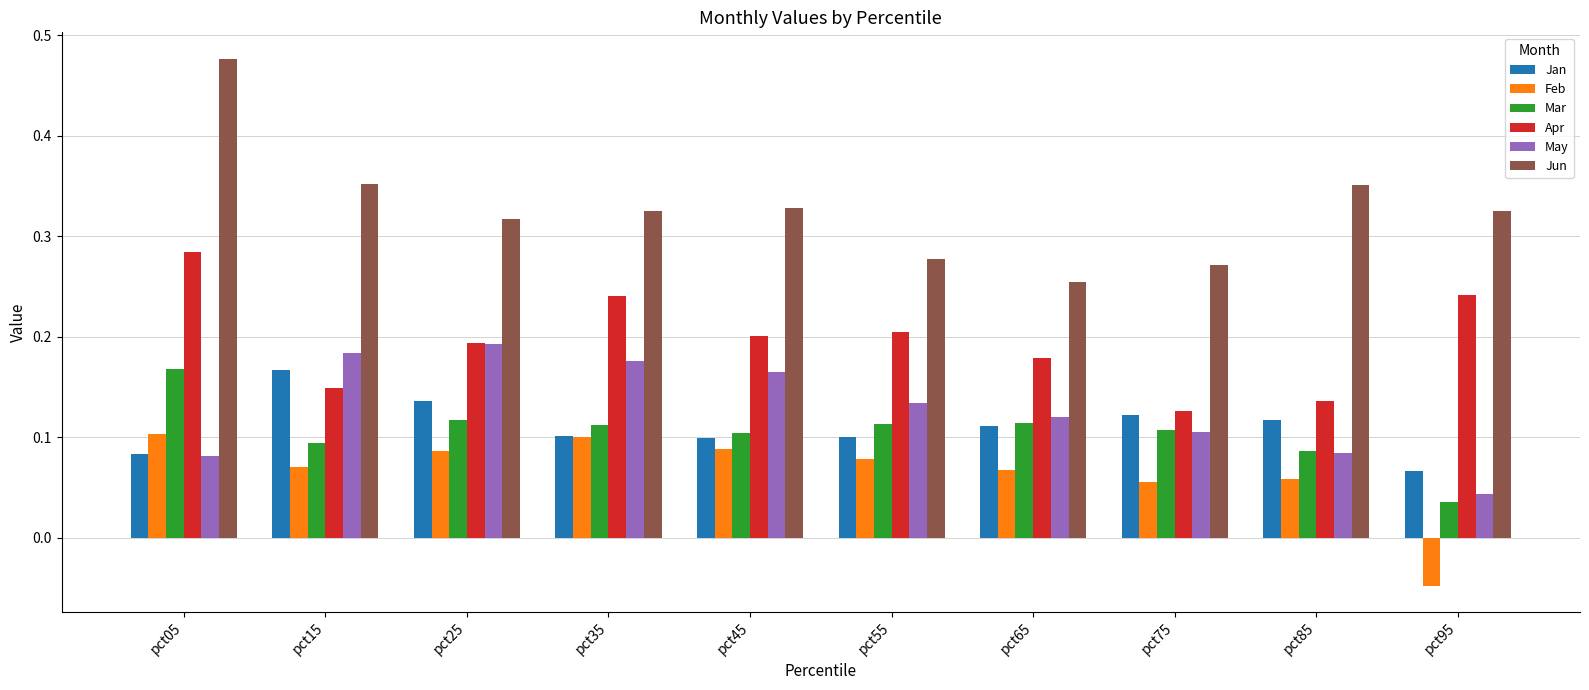

Which series has the largest range (max minus min)?

Jun